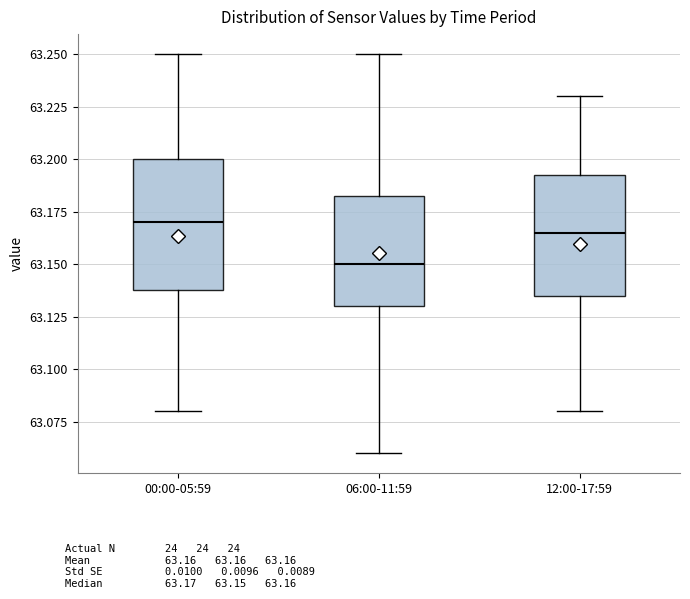

Reading left to right, transcribe this box plot: for each box, give where its median line is, the range the box spans, and where its two whiskers end, as read against the y-axis. The values are not printed on the chart, so give them approximately, as read against the axis.

00:00-05:59: median 63.170, box 63.140 to 63.200, whiskers 63.080 to 63.250
06:00-11:59: median 63.150, box 63.130 to 63.185, whiskers 63.060 to 63.250
12:00-17:59: median 63.165, box 63.135 to 63.195, whiskers 63.080 to 63.230